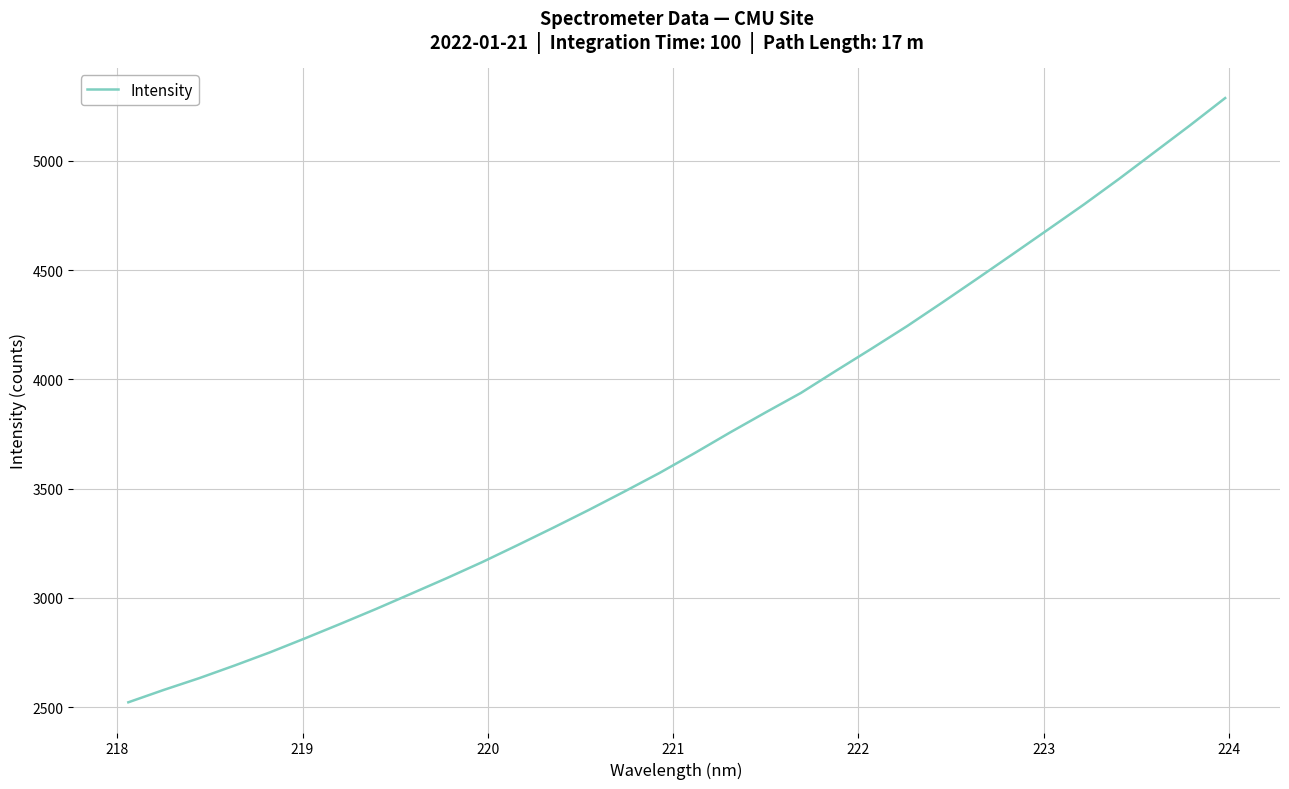

What is the maximum value shown in the chart?

5286.9